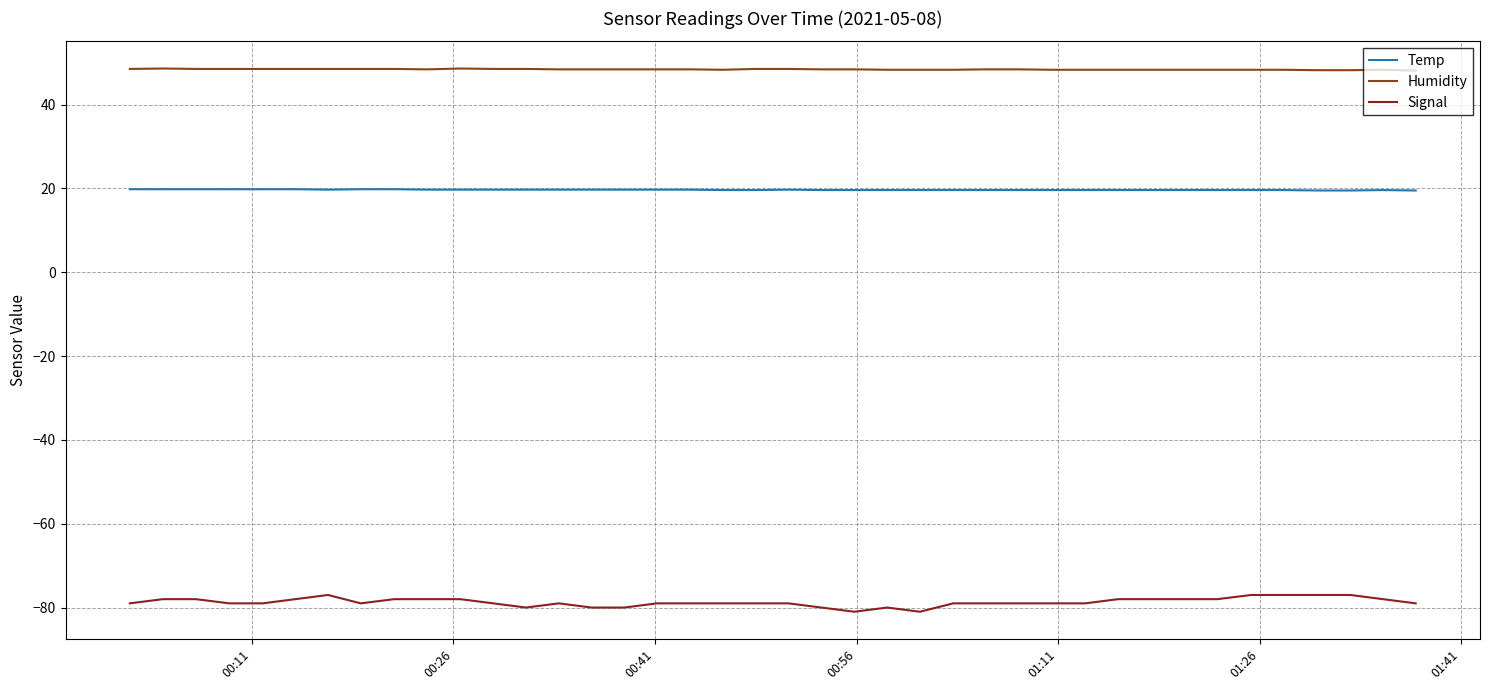

Is this an area chart (filled region under the line)?

No